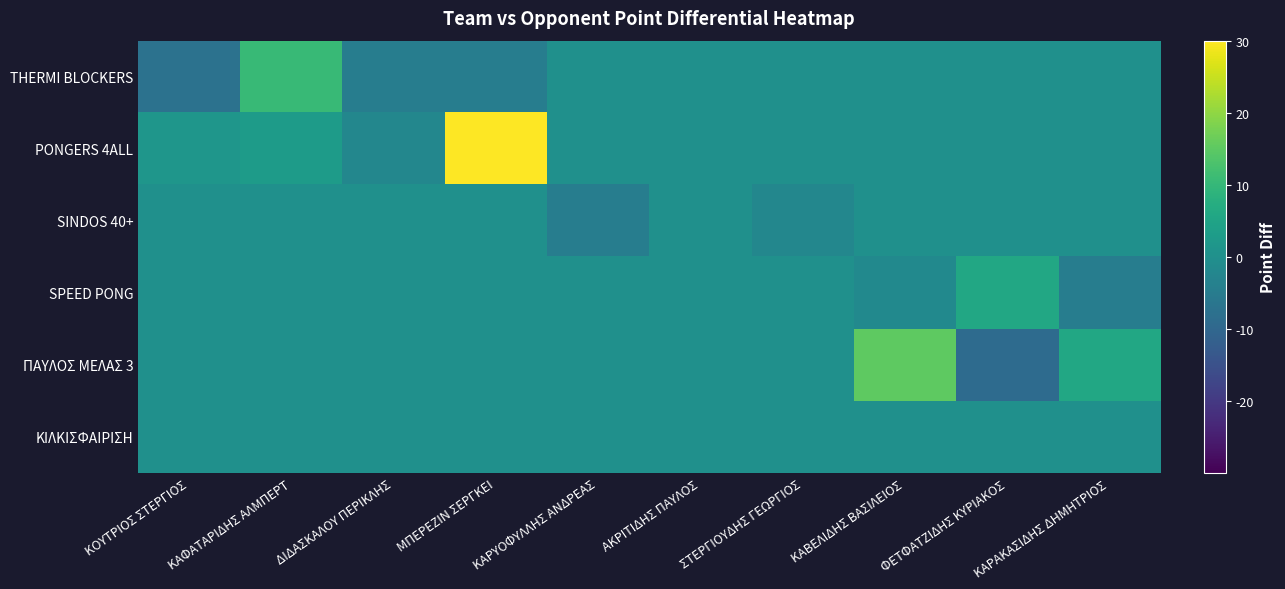

Reading left to right, list all the values displayed in this chart.

THERMI BLOCKERS: ΚΟΥΤΡΙΟΣ ΣΤΕΡΓΙΟΣ=-7.5	ΚΑΦΑΤΑΡΙΔΗΣ ΑΛΜΠΕΡΤ=10.5	ΔΙΔΑΣΚΑΛΟΥ ΠΕΡΙΚΛΗΣ=-4.5	ΜΠΕΡΕΖΙΝ ΣΕΡΓΚΕΙ=-4.5	ΚΑΡΥΟΦΥΛΛΗΣ ΑΝΔΡΕΑΣ=0.0	ΑΚΡΙΤΙΔΗΣ ΠΑΥΛΟΣ=0.0	ΣΤΕΡΓΙΟΥΔΗΣ ΓΕΩΡΓΙΟΣ=0.0	ΚΑΒΕΛΙΔΗΣ ΒΑΣΙΛΕΙΟΣ=0.0	ΦΕΤΦΑΤΖΙΔΗΣ ΚΥΡΙΑΚΟΣ=0.0	ΚΑΡΑΚΑΣΙΔΗΣ ΔΗΜΗΤΡΙΟΣ=0.0
PONGERS 4ALL: ΚΟΥΤΡΙΟΣ ΣΤΕΡΓΙΟΣ=1.5	ΚΑΦΑΤΑΡΙΔΗΣ ΑΛΜΠΕΡΤ=3.0	ΔΙΔΑΣΚΑΛΟΥ ΠΕΡΙΚΛΗΣ=-2.2	ΜΠΕΡΕΖΙΝ ΣΕΡΓΚΕΙ=30.0	ΚΑΡΥΟΦΥΛΛΗΣ ΑΝΔΡΕΑΣ=0.0	ΑΚΡΙΤΙΔΗΣ ΠΑΥΛΟΣ=0.0	ΣΤΕΡΓΙΟΥΔΗΣ ΓΕΩΡΓΙΟΣ=0.0	ΚΑΒΕΛΙΔΗΣ ΒΑΣΙΛΕΙΟΣ=0.0	ΦΕΤΦΑΤΖΙΔΗΣ ΚΥΡΙΑΚΟΣ=0.0	ΚΑΡΑΚΑΣΙΔΗΣ ΔΗΜΗΤΡΙΟΣ=0.0
SINDOS 40+: ΚΟΥΤΡΙΟΣ ΣΤΕΡΓΙΟΣ=0.0	ΚΑΦΑΤΑΡΙΔΗΣ ΑΛΜΠΕΡΤ=0.0	ΔΙΔΑΣΚΑΛΟΥ ΠΕΡΙΚΛΗΣ=0.0	ΜΠΕΡΕΖΙΝ ΣΕΡΓΚΕΙ=0.0	ΚΑΡΥΟΦΥΛΛΗΣ ΑΝΔΡΕΑΣ=-4.5	ΑΚΡΙΤΙΔΗΣ ΠΑΥΛΟΣ=0.0	ΣΤΕΡΓΙΟΥΔΗΣ ΓΕΩΡΓΙΟΣ=-2.2	ΚΑΒΕΛΙΔΗΣ ΒΑΣΙΛΕΙΟΣ=0.0	ΦΕΤΦΑΤΖΙΔΗΣ ΚΥΡΙΑΚΟΣ=0.0	ΚΑΡΑΚΑΣΙΔΗΣ ΔΗΜΗΤΡΙΟΣ=0.0
SPEED PONG: ΚΟΥΤΡΙΟΣ ΣΤΕΡΓΙΟΣ=0.0	ΚΑΦΑΤΑΡΙΔΗΣ ΑΛΜΠΕΡΤ=0.0	ΔΙΔΑΣΚΑΛΟΥ ΠΕΡΙΚΛΗΣ=0.0	ΜΠΕΡΕΖΙΝ ΣΕΡΓΚΕΙ=0.0	ΚΑΡΥΟΦΥΛΛΗΣ ΑΝΔΡΕΑΣ=0.0	ΑΚΡΙΤΙΔΗΣ ΠΑΥΛΟΣ=0.0	ΣΤΕΡΓΙΟΥΔΗΣ ΓΕΩΡΓΙΟΣ=0.0	ΚΑΒΕΛΙΔΗΣ ΒΑΣΙΛΕΙΟΣ=-1.5	ΦΕΤΦΑΤΖΙΔΗΣ ΚΥΡΙΑΚΟΣ=6.0	ΚΑΡΑΚΑΣΙΔΗΣ ΔΗΜΗΤΡΙΟΣ=-4.5
ΠΑΥΛΟΣ ΜΕΛΑΣ 3: ΚΟΥΤΡΙΟΣ ΣΤΕΡΓΙΟΣ=0.0	ΚΑΦΑΤΑΡΙΔΗΣ ΑΛΜΠΕΡΤ=0.0	ΔΙΔΑΣΚΑΛΟΥ ΠΕΡΙΚΛΗΣ=0.0	ΜΠΕΡΕΖΙΝ ΣΕΡΓΚΕΙ=0.0	ΚΑΡΥΟΦΥΛΛΗΣ ΑΝΔΡΕΑΣ=0.0	ΑΚΡΙΤΙΔΗΣ ΠΑΥΛΟΣ=0.0	ΣΤΕΡΓΙΟΥΔΗΣ ΓΕΩΡΓΙΟΣ=0.0	ΚΑΒΕΛΙΔΗΣ ΒΑΣΙΛΕΙΟΣ=15.0	ΦΕΤΦΑΤΖΙΔΗΣ ΚΥΡΙΑΚΟΣ=-9.0	ΚΑΡΑΚΑΣΙΔΗΣ ΔΗΜΗΤΡΙΟΣ=6.0
ΚΙΛΚΙΣΦΑΙΡΙΣΗ: ΚΟΥΤΡΙΟΣ ΣΤΕΡΓΙΟΣ=0.0	ΚΑΦΑΤΑΡΙΔΗΣ ΑΛΜΠΕΡΤ=0.0	ΔΙΔΑΣΚΑΛΟΥ ΠΕΡΙΚΛΗΣ=0.0	ΜΠΕΡΕΖΙΝ ΣΕΡΓΚΕΙ=0.0	ΚΑΡΥΟΦΥΛΛΗΣ ΑΝΔΡΕΑΣ=0.0	ΑΚΡΙΤΙΔΗΣ ΠΑΥΛΟΣ=0.0	ΣΤΕΡΓΙΟΥΔΗΣ ΓΕΩΡΓΙΟΣ=0.0	ΚΑΒΕΛΙΔΗΣ ΒΑΣΙΛΕΙΟΣ=0.0	ΦΕΤΦΑΤΖΙΔΗΣ ΚΥΡΙΑΚΟΣ=0.0	ΚΑΡΑΚΑΣΙΔΗΣ ΔΗΜΗΤΡΙΟΣ=0.0